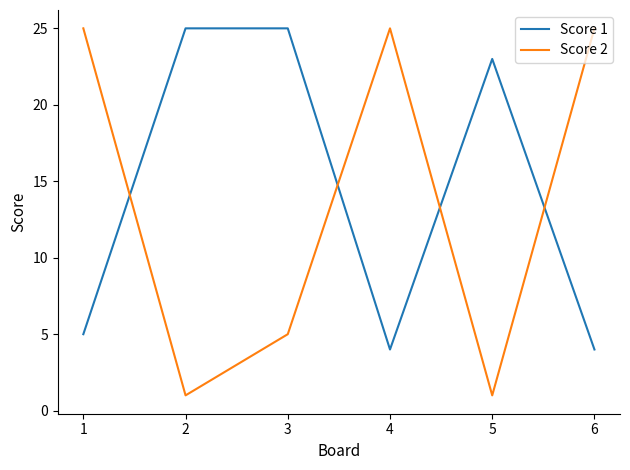

What is the maximum value shown in the chart?

25